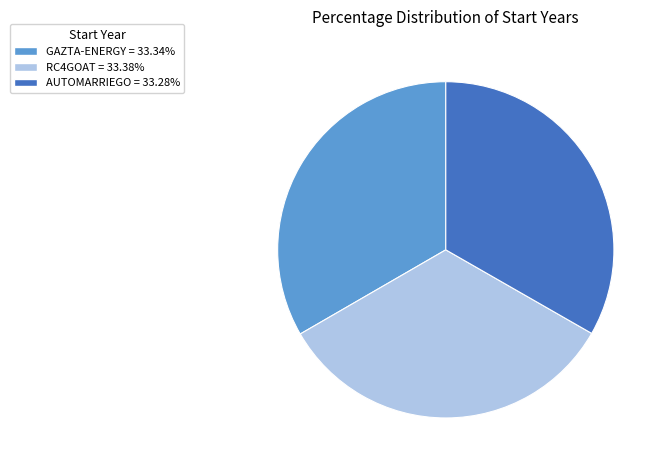

The RC4GOAT slice represents 20% of the pie. True or false?

False